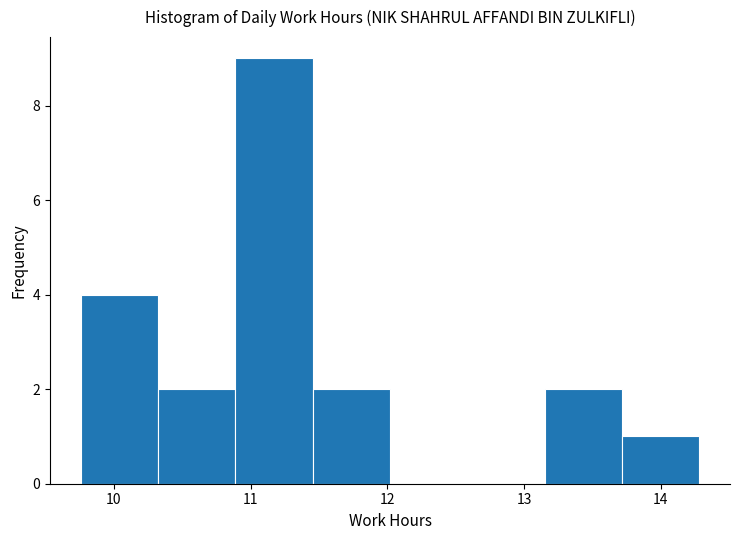

Which range on the x-axis has the tallest bar?

10.9 to 11.5